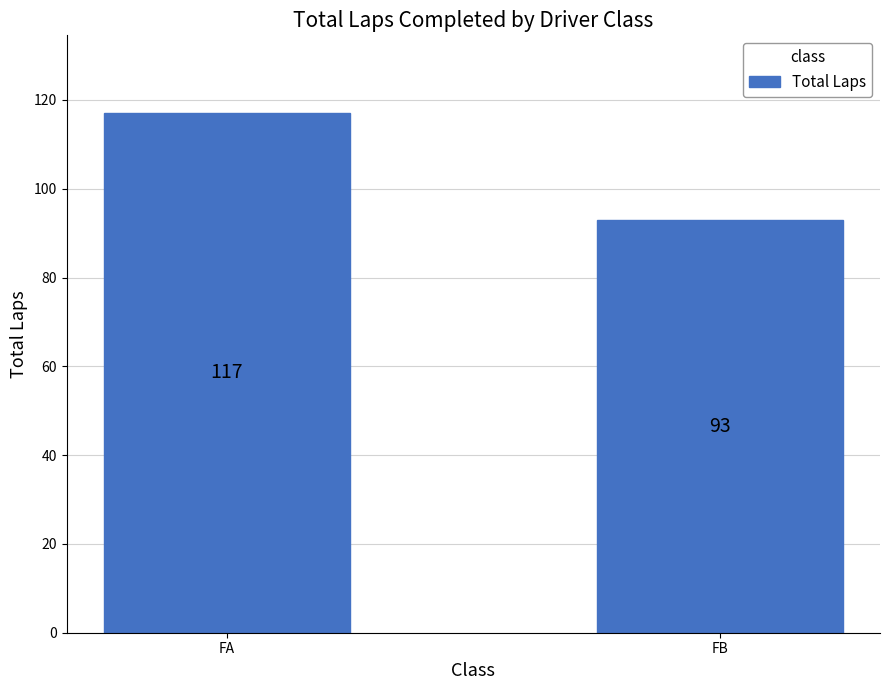

Count the number of data series in this chart.

1